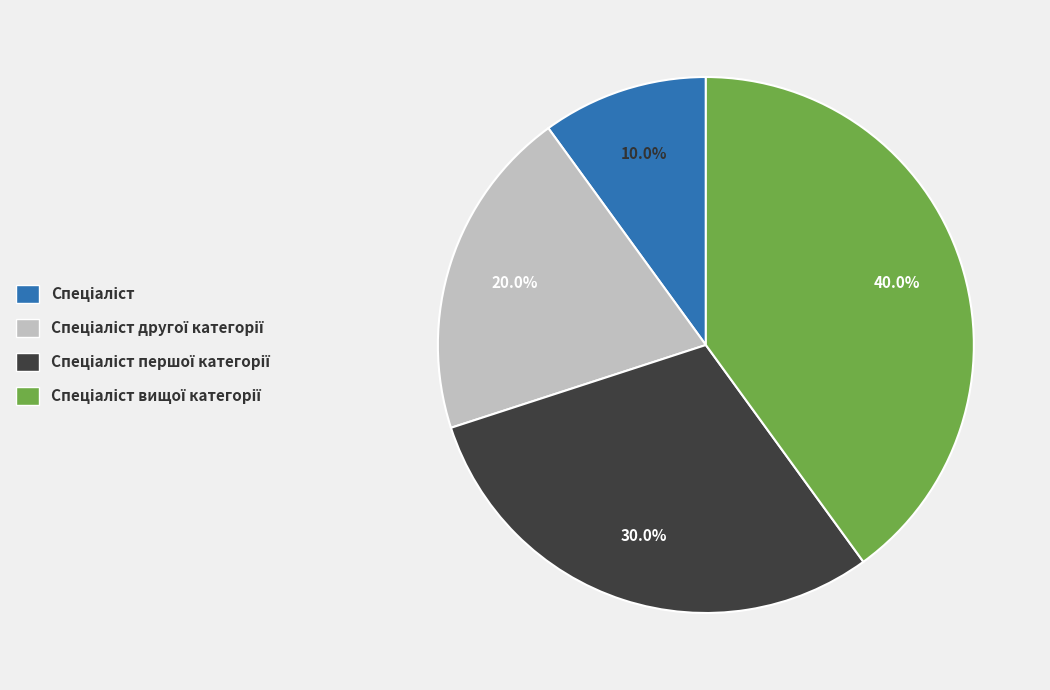

Does any single category account for the majority?

No